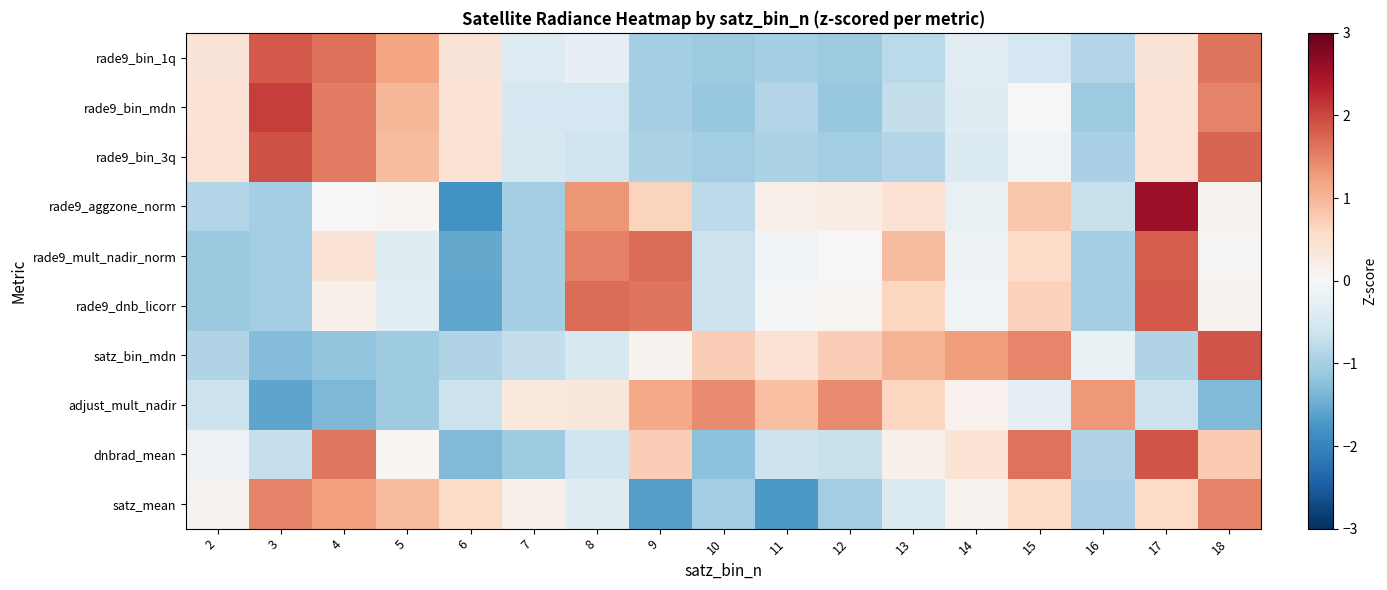

At which category does the chart reach its minimum across all series?

6